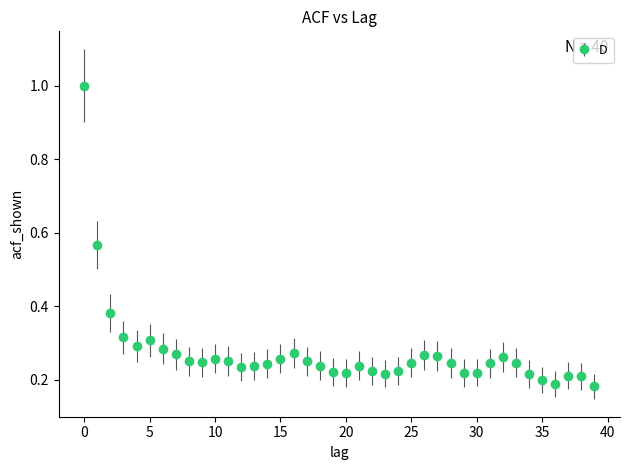

What is the maximum value shown in the chart?

1.0